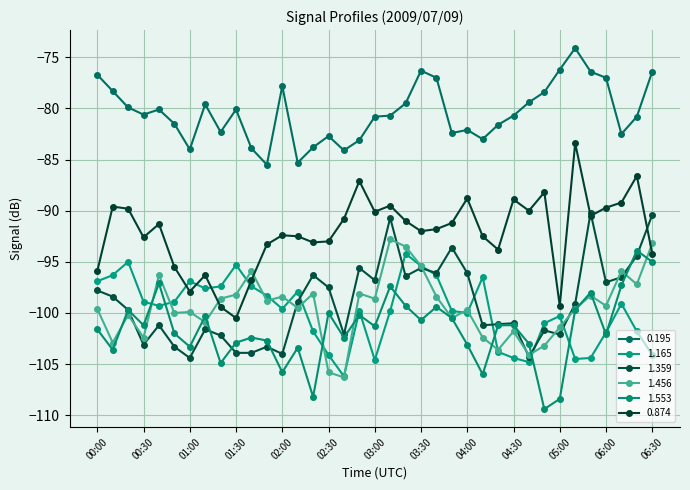

Where is the first local minimum for 1.456?

00:10